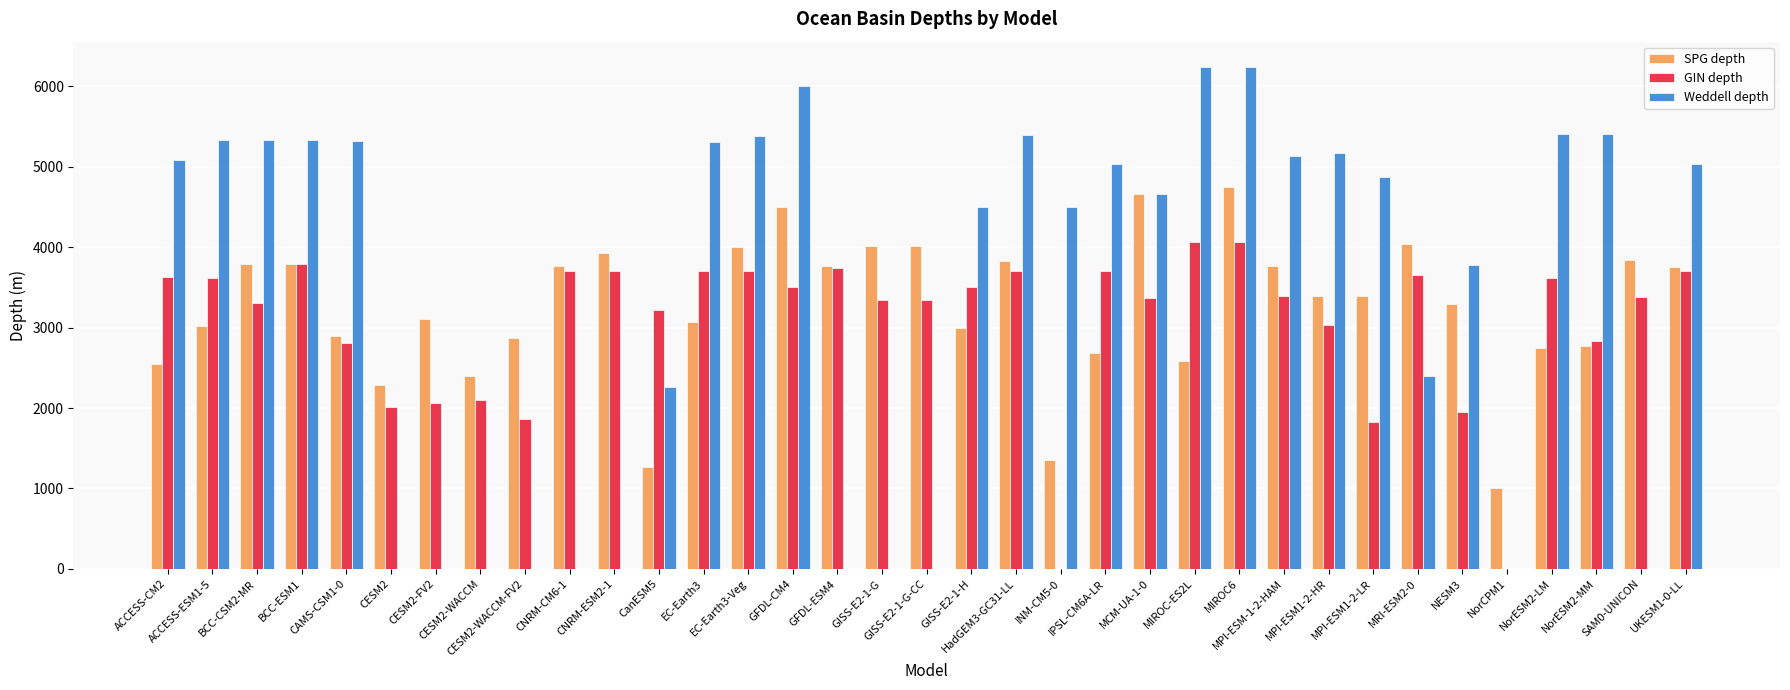

Is the value of Weddell depth at GFDL-ESM4 greater than the value of GIN depth at SAM0-UNICON?

No